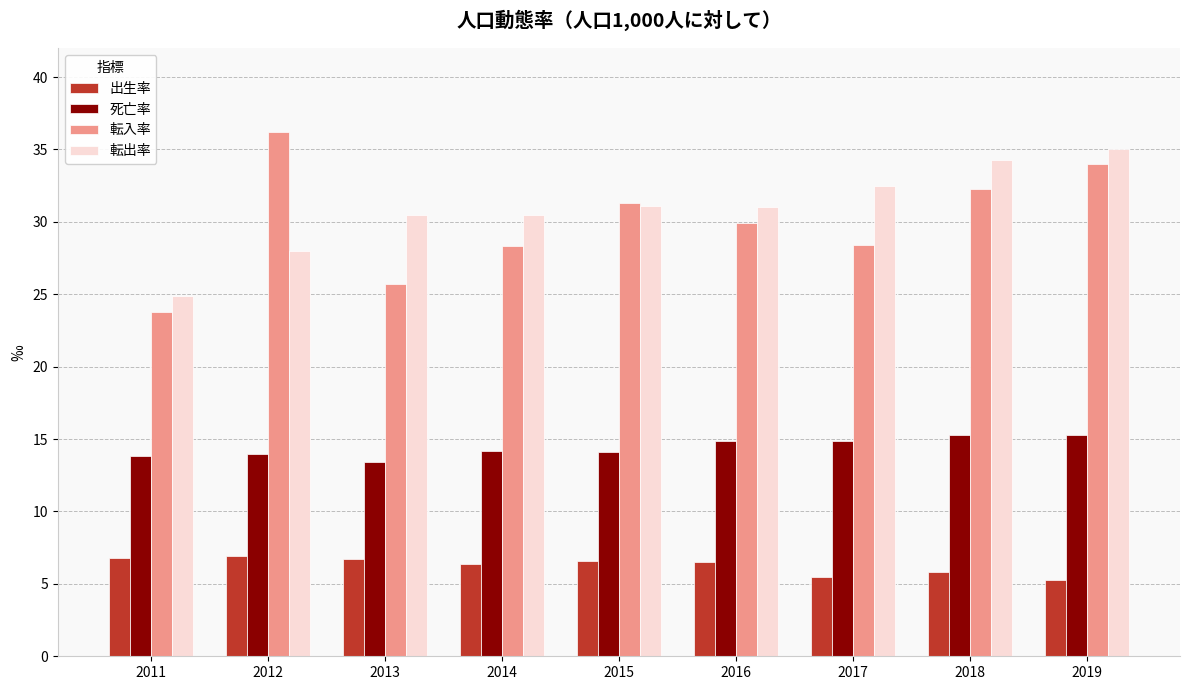

The value of 転入率 at 2012 is 36.2. True or false?

True